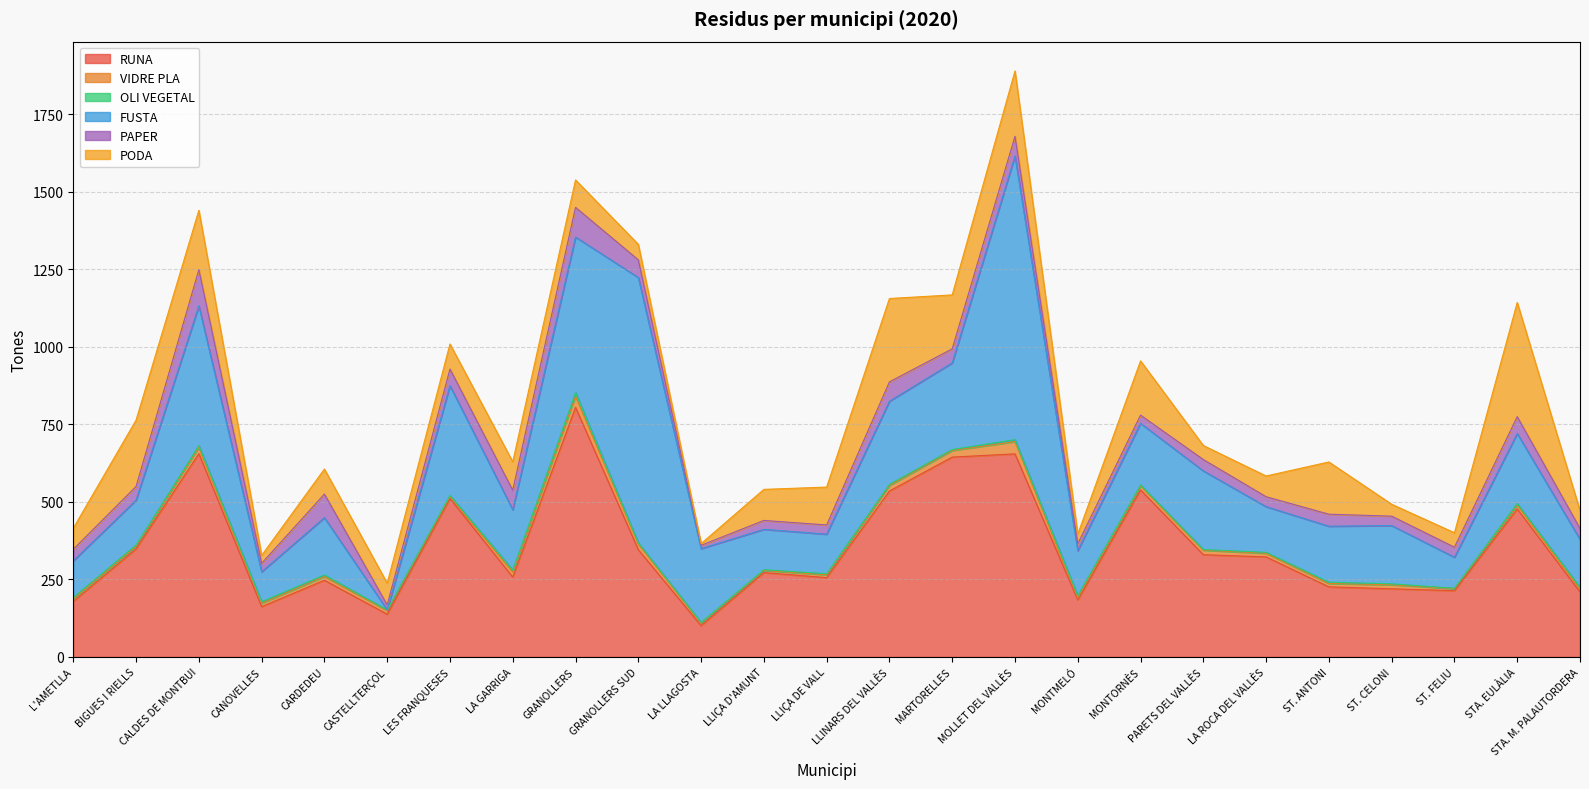

What is the total value across all series at LA LLAGOSTA?

365.3